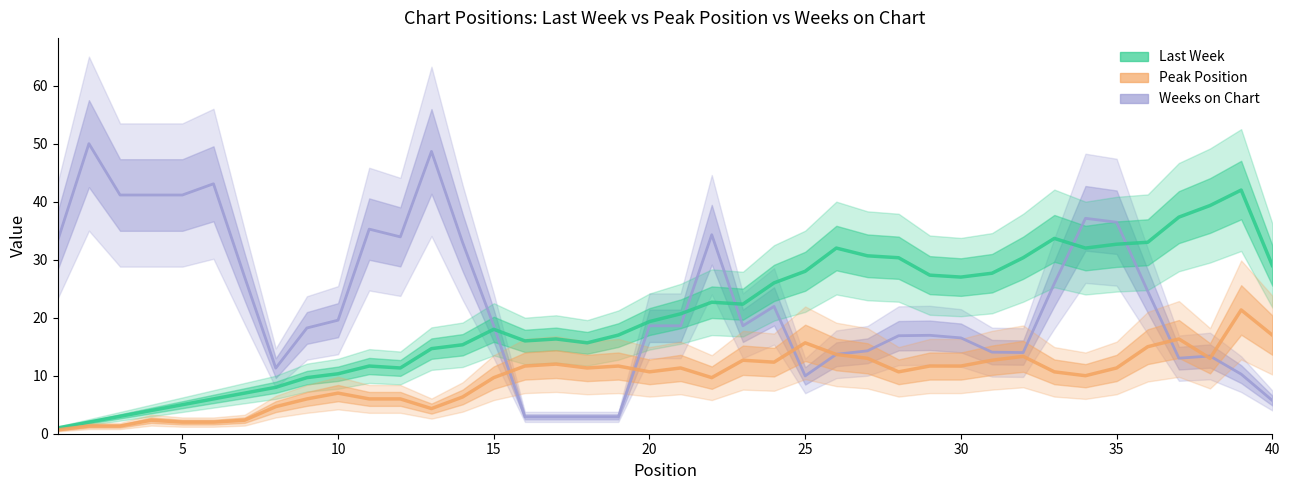

How many data points in Weeks on Chart are above 18?

23